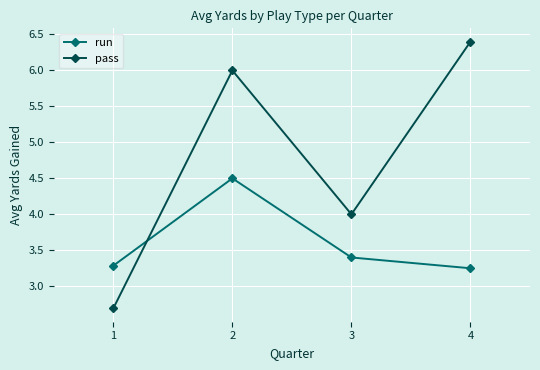

How many interior local peaks does the run series have?

1